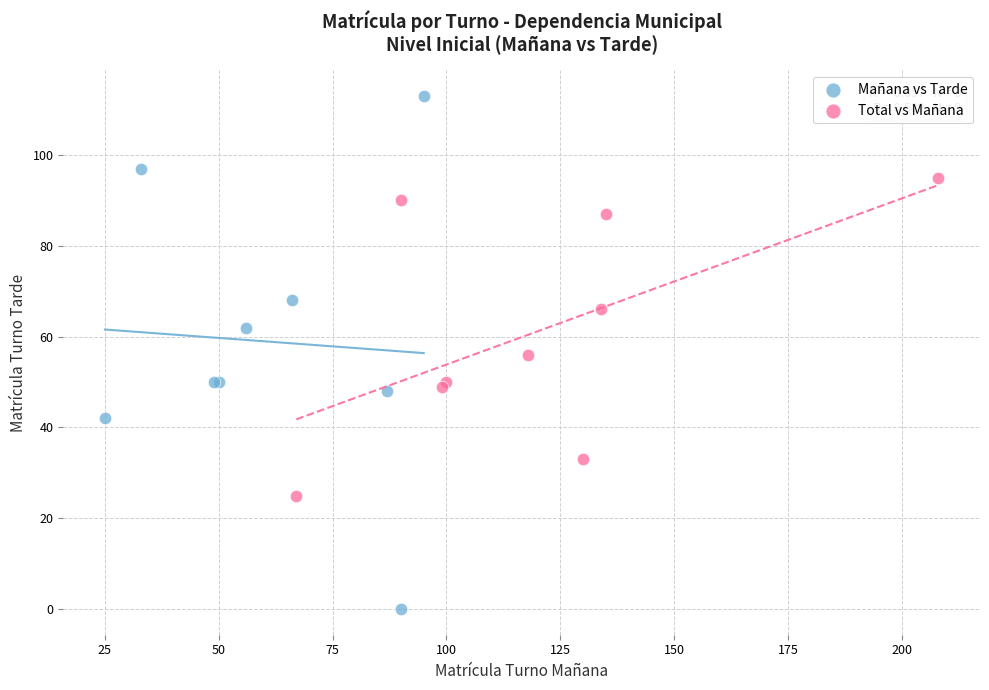

Which series reaches the minimum Y coordinate?

Mañana vs Tarde